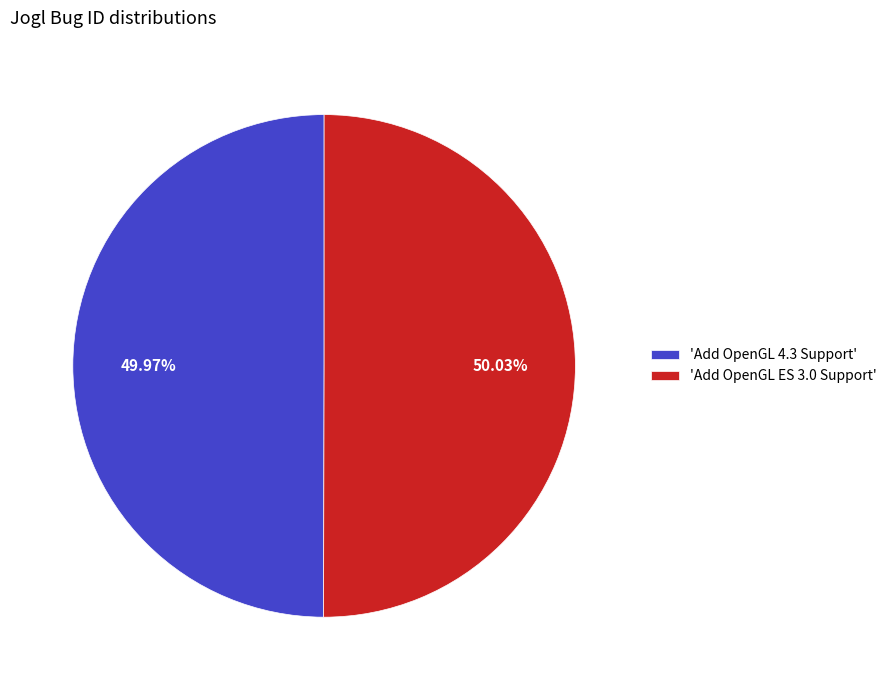

Is there a majority slice in this chart?

Yes